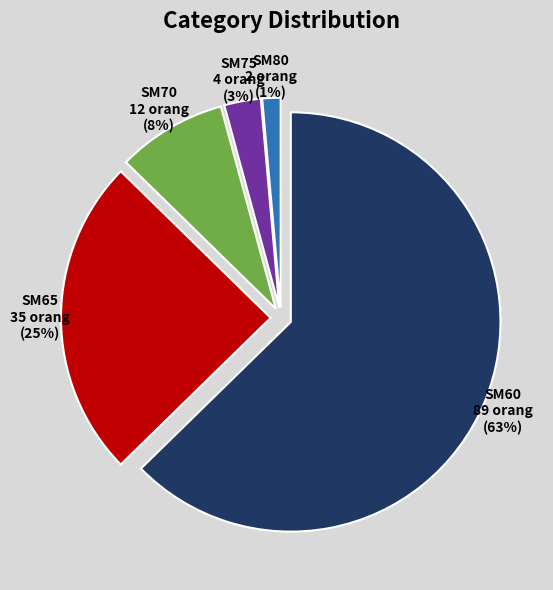

To the nearest percent, what percentage of the pie is SM60?

63%